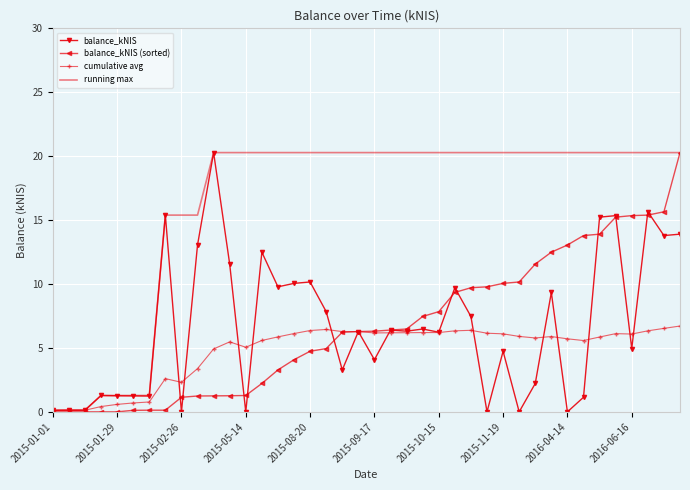

What are all the series names shown in the legend?

balance_kNIS, balance_kNIS (sorted), cumulative avg, running max